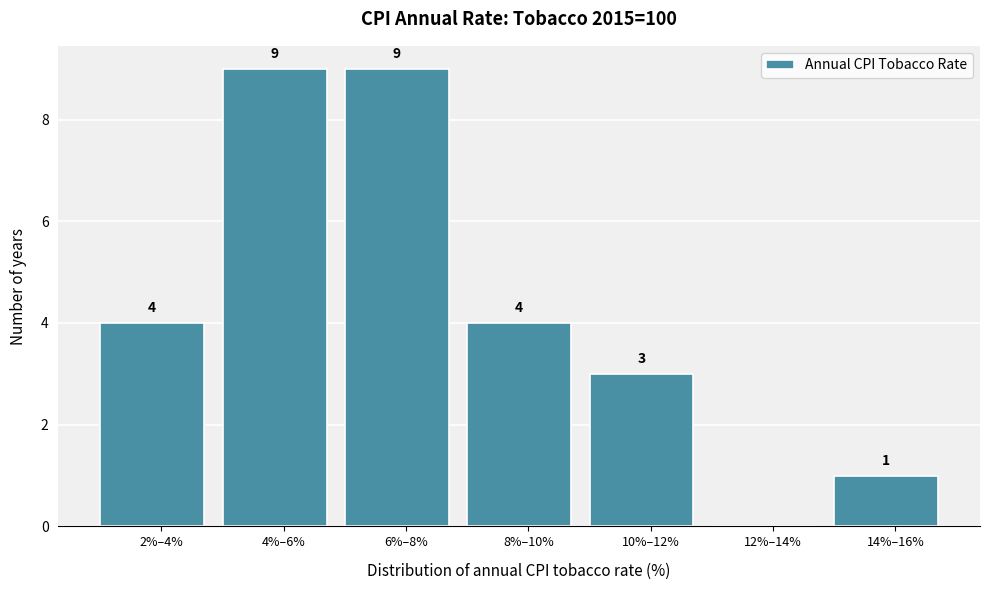

Reading right to left, extract all data points from this chart.

14%–16%=1	12%–14%=0	10%–12%=3	8%–10%=4	6%–8%=9	4%–6%=9	2%–4%=4